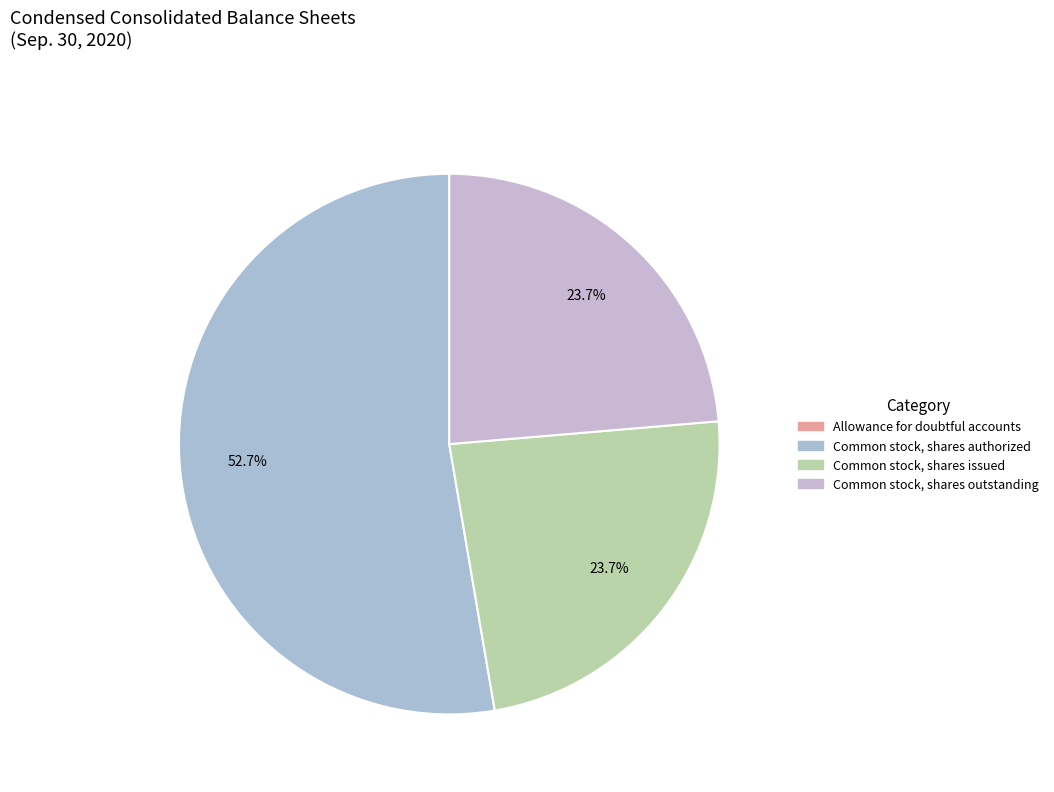

To the nearest percent, what is the combined percentage of Common stock, shares authorized and Allowance for doubtful accounts?

53%